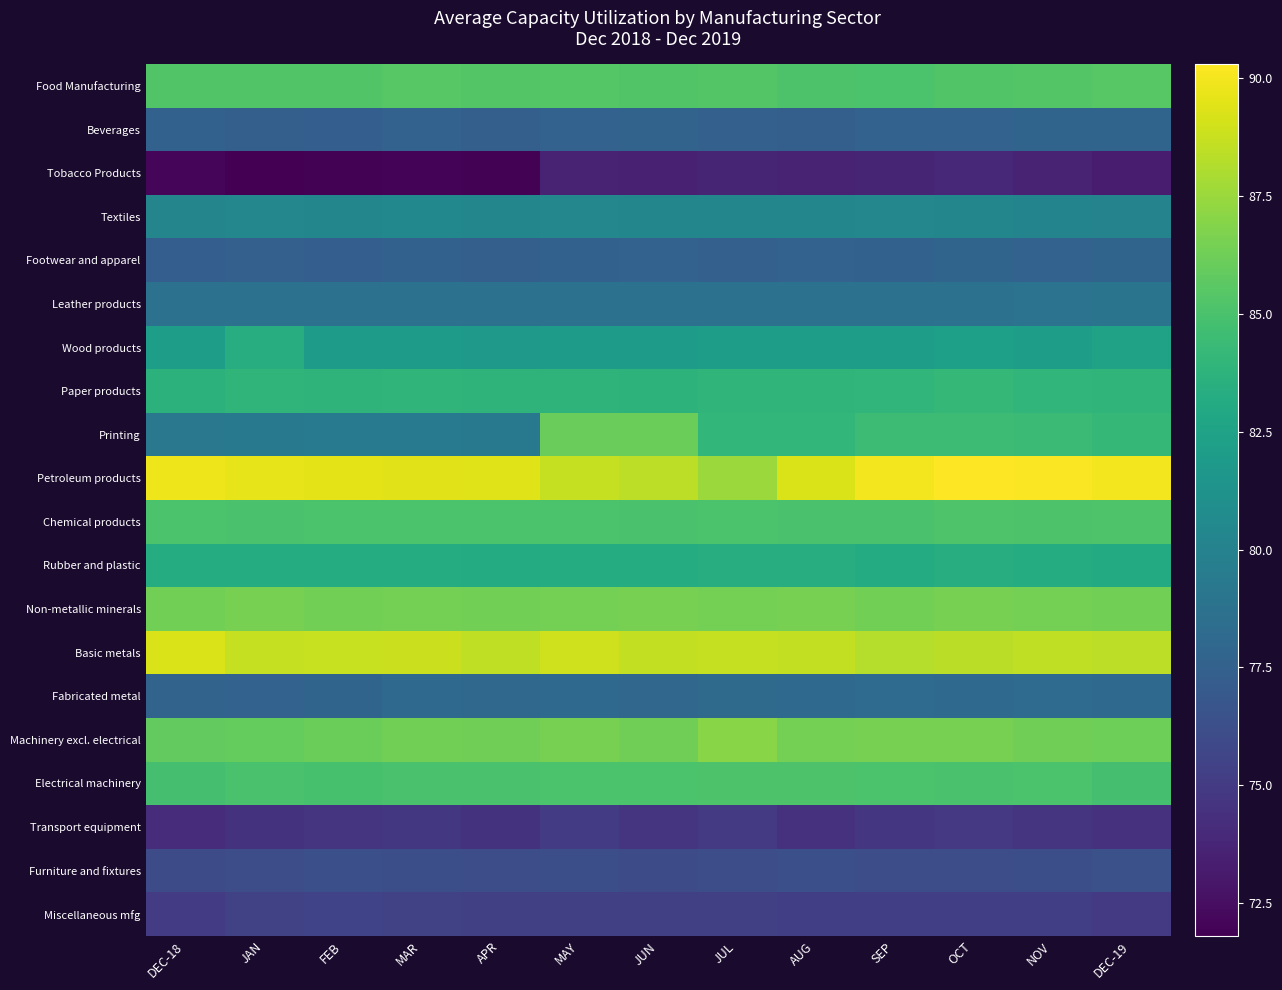

What is the difference between the highest and lowest values at DEC-19?

16.8